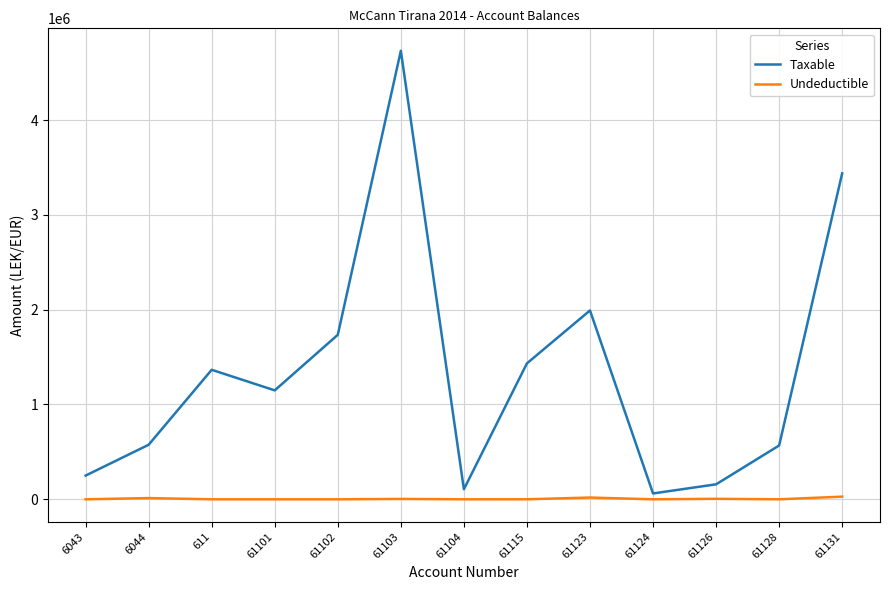

Rank the series by their average value, from highest to lowest.

Taxable, Undeductible